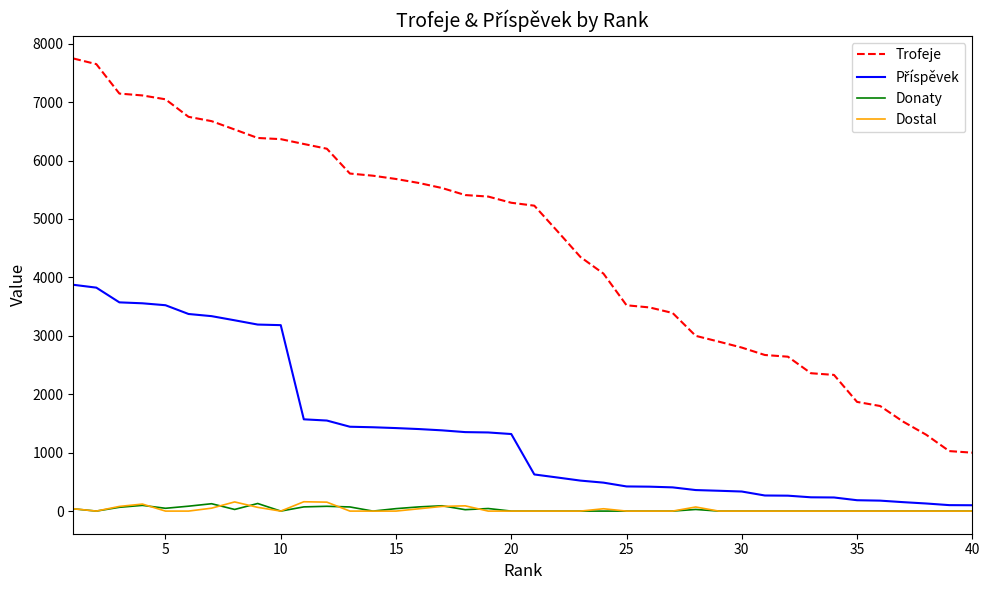

What is the maximum value shown in the chart?

7748